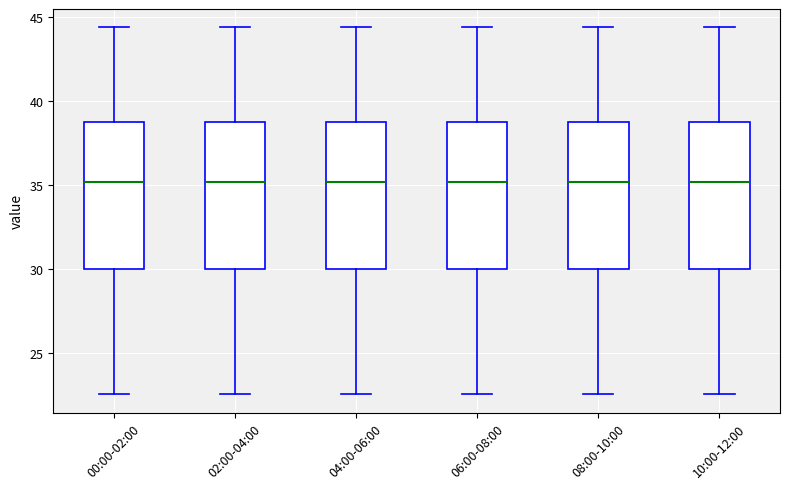

Reading left to right, transcribe this box plot: for each box, give where its median line is, the range the box spans, and where its two whiskers end, as read against the y-axis. The values are not printed on the chart, so give them approximately, as read against the axis.

00:00-02:00: median 35.0, box 30.0 to 39.0, whiskers 22.5 to 44.5
02:00-04:00: median 35.0, box 30.0 to 39.0, whiskers 22.5 to 44.5
04:00-06:00: median 35.0, box 30.0 to 39.0, whiskers 22.5 to 44.5
06:00-08:00: median 35.0, box 30.0 to 39.0, whiskers 22.5 to 44.5
08:00-10:00: median 35.0, box 30.0 to 39.0, whiskers 22.5 to 44.5
10:00-12:00: median 35.0, box 30.0 to 39.0, whiskers 22.5 to 44.5